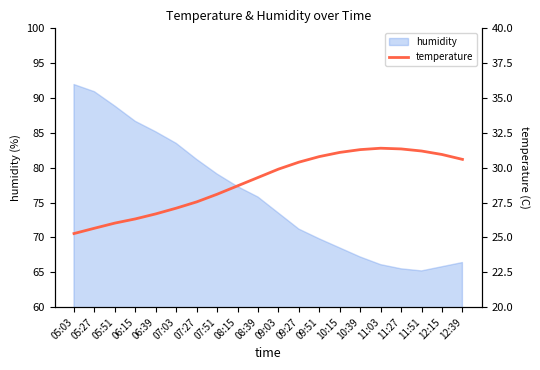

The value of humidity at 11:03 is 66.1. True or false?

True